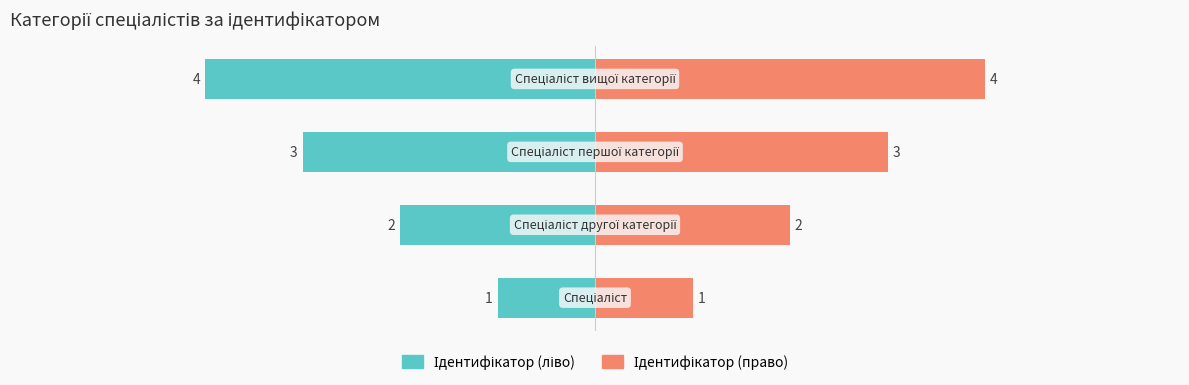

Rank the categories by Ідентифікатор (ліво) value from highest to lowest.

0, 1, 2, 3